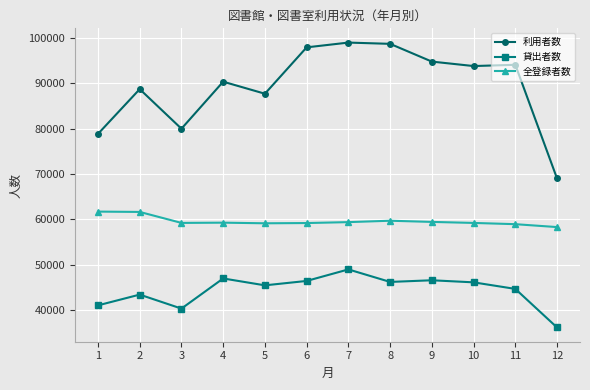

What is the average value of the 全登録者数 series?

59566